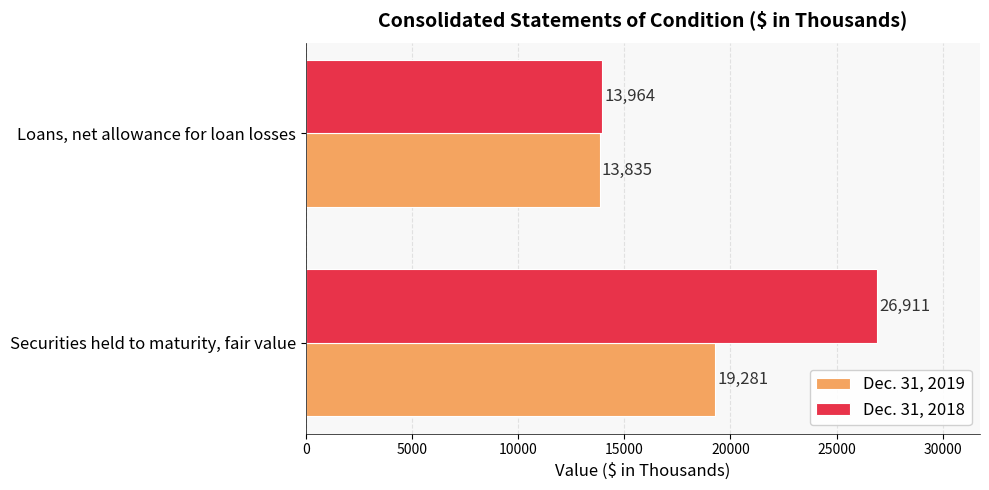

What is the sum of the Dec. 31, 2018 values at Loans, net allowance for loan losses and Securities held to maturity, fair value?

40875